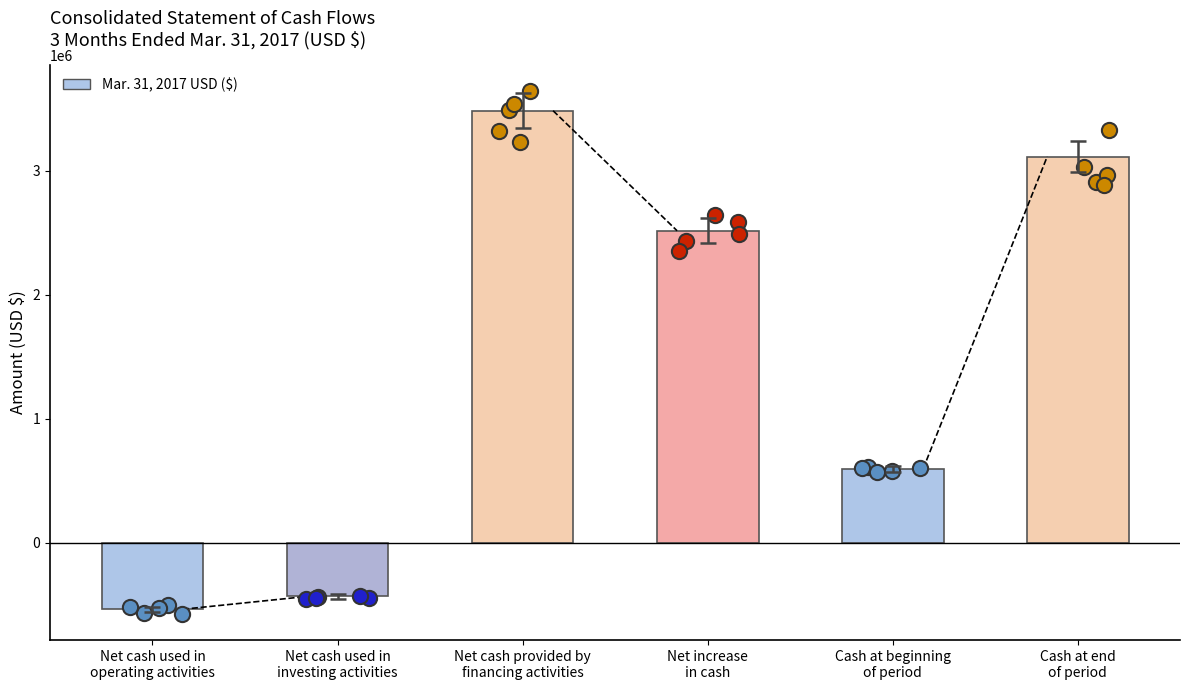

Approximately how many times larger is the value at Cash at beginning
of period compared to Net increase
in cash?

0.2